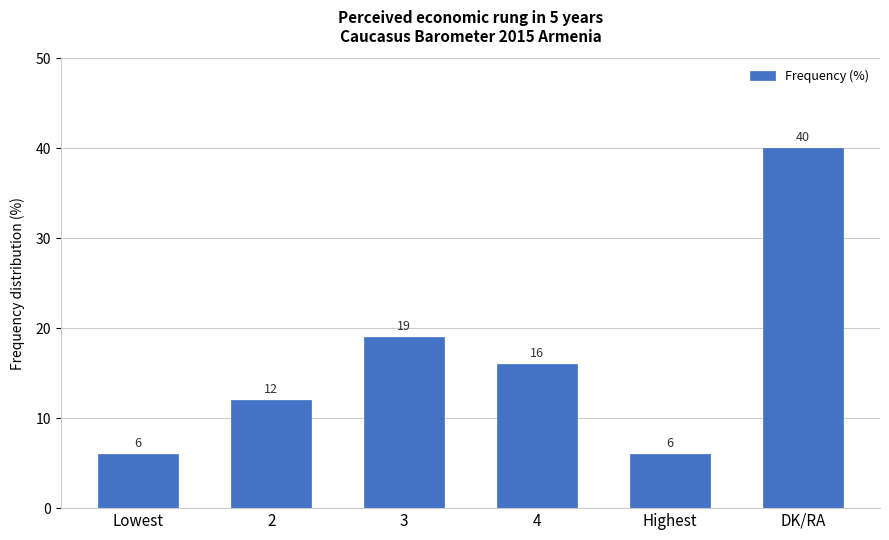

What is the value of the 6th bar from the left?

40